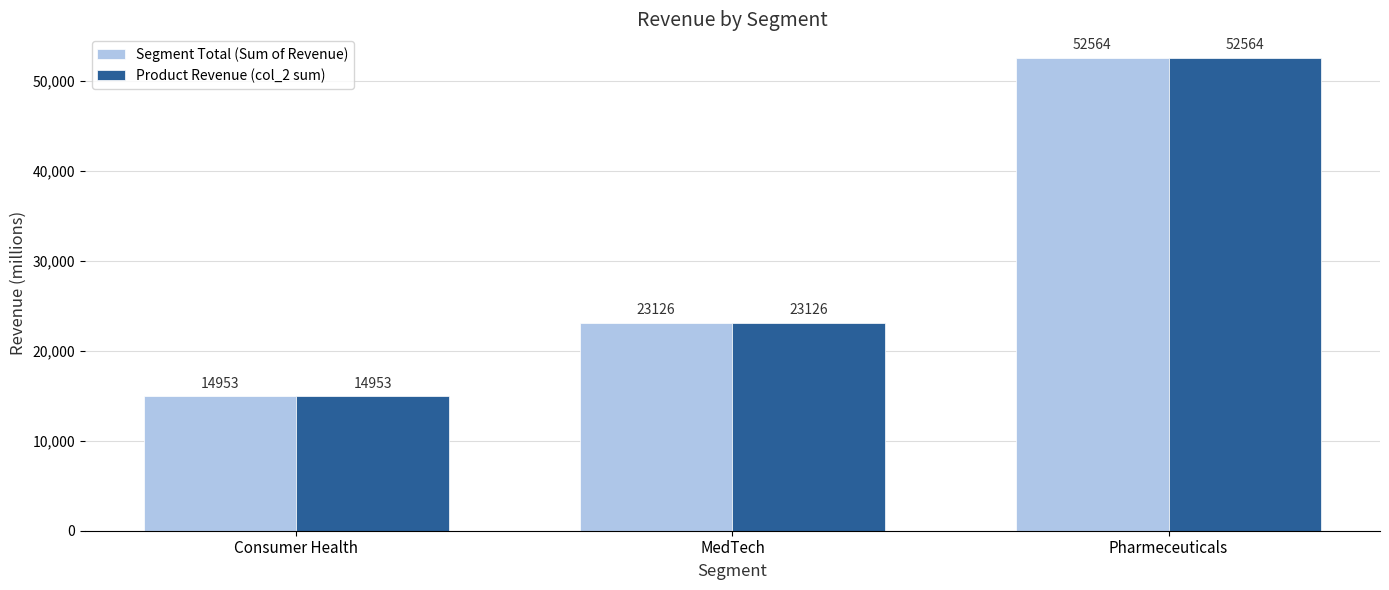

What is the highest value of the Product Revenue (col_2 sum) series?

52564